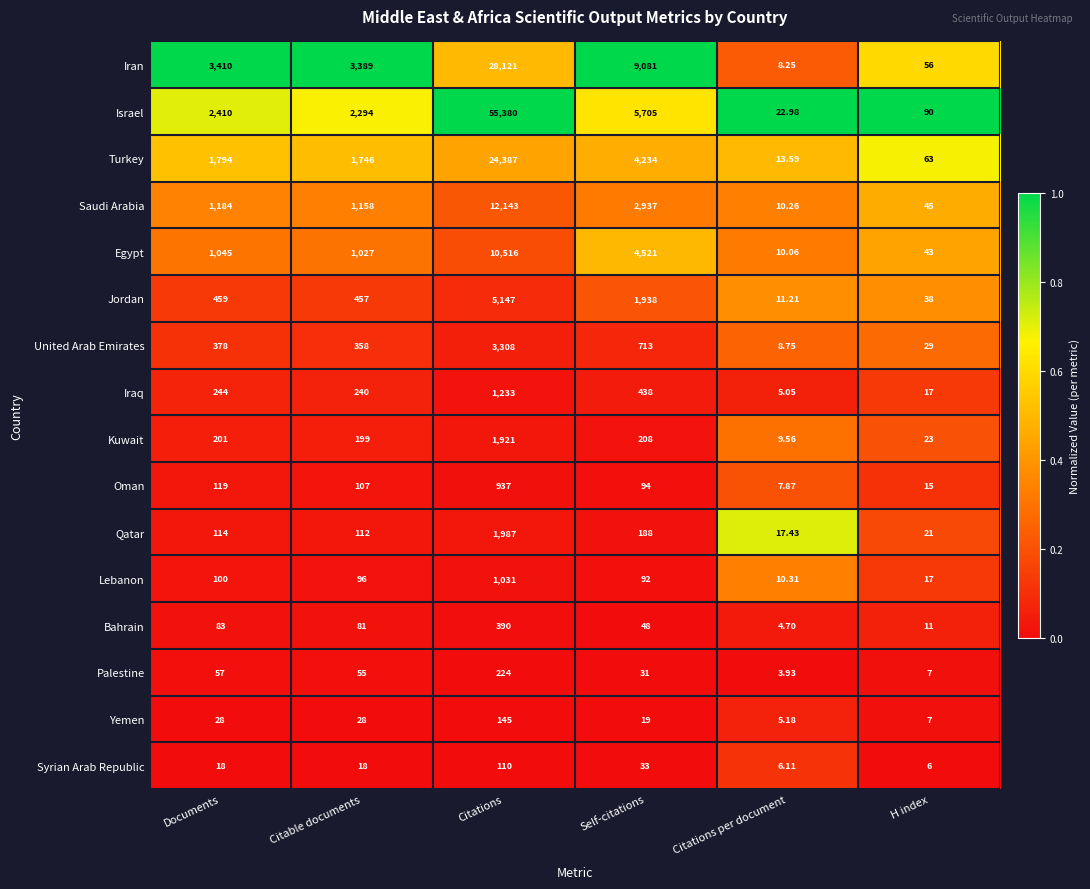

What is the greatest value displayed?

55380.0